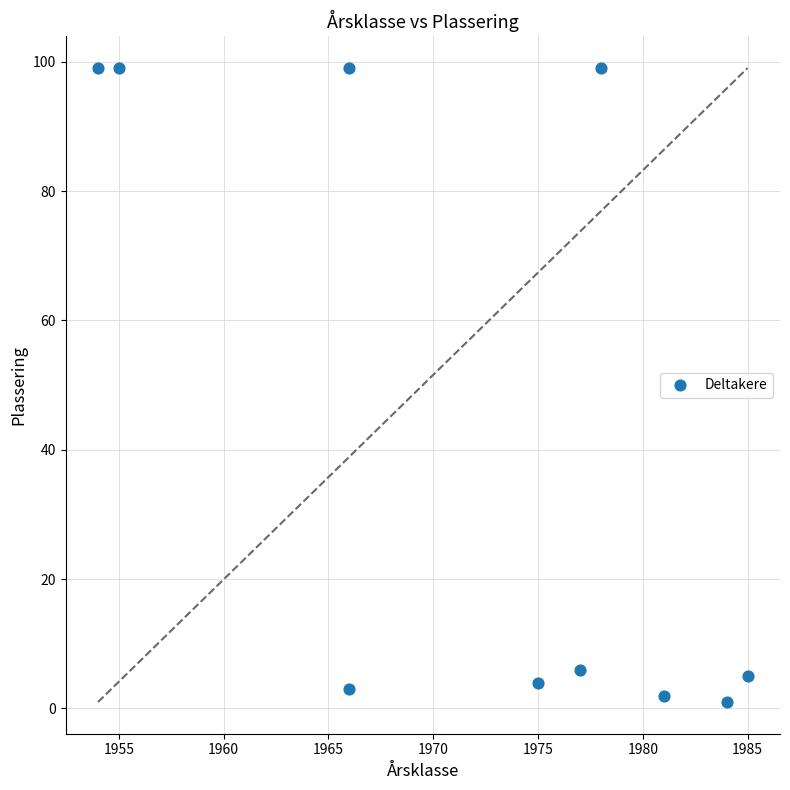

What is the range of X values (max minus min)?

31